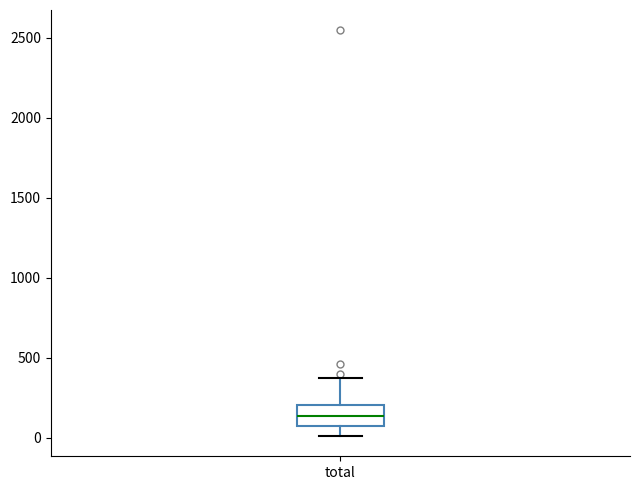

Where is the lower edge of the box for total on the y-axis? The values are not printed on the chart, so give them approximately, as read against the axis.

100